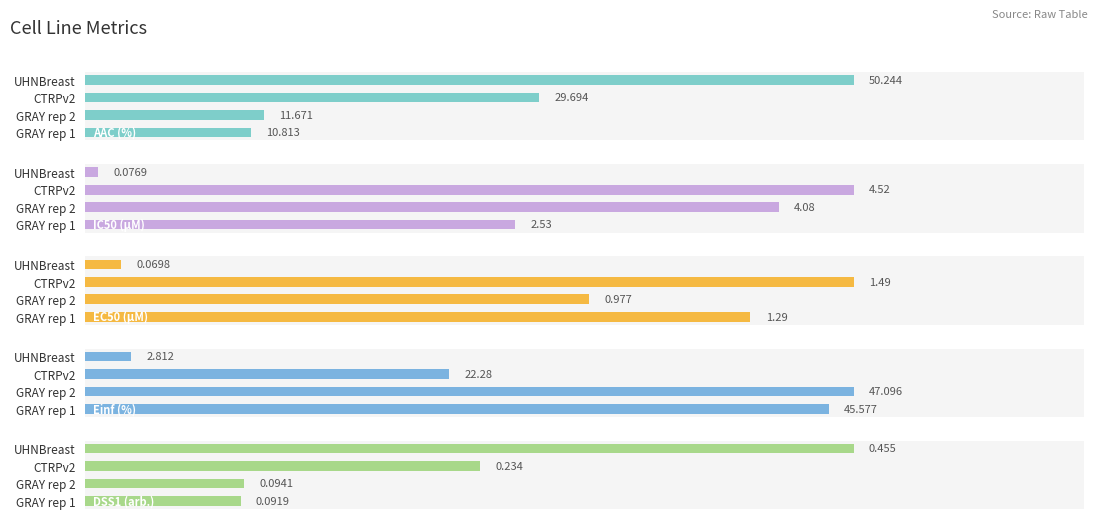

Reading left to right, transcribe all the data shown in this chart.

AAC (%): 10.8	11.7	29.7	50.2
IC50 (µM): 2.5	4.1	4.5	0.1
EC50 (µM): 1.3	1.0	1.5	0.1
Einf (%): 45.6	47.1	22.3	2.8
DSS1 (arb.): 0.1	0.1	0.2	0.5